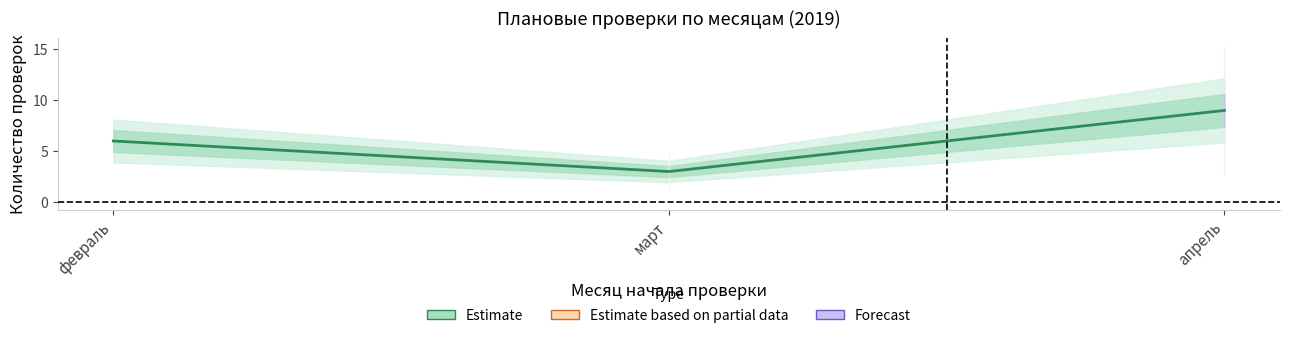

Count the values in the range 3 to 9.

3